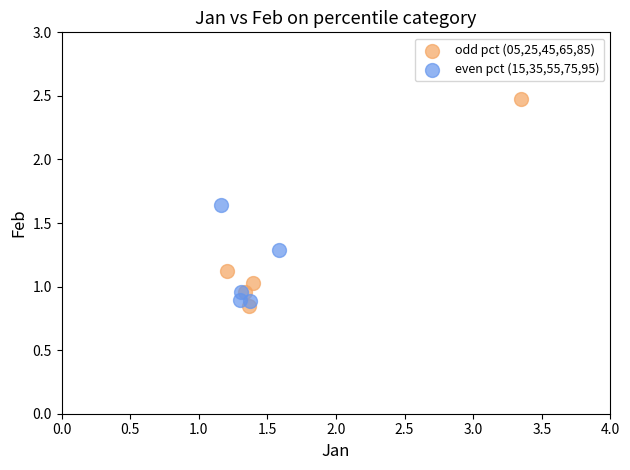

Which series has the widest spread of Y values?

odd pct (05,25,45,65,85)